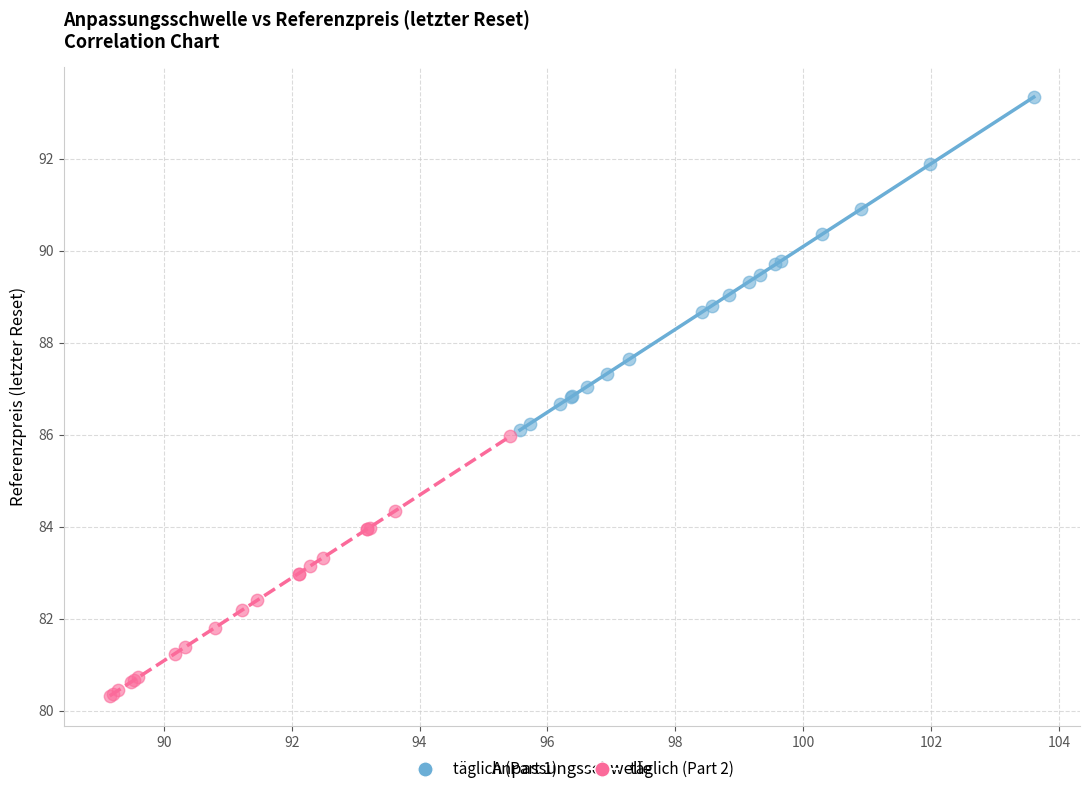

Which series reaches the maximum Y coordinate?

täglich (Part 1)